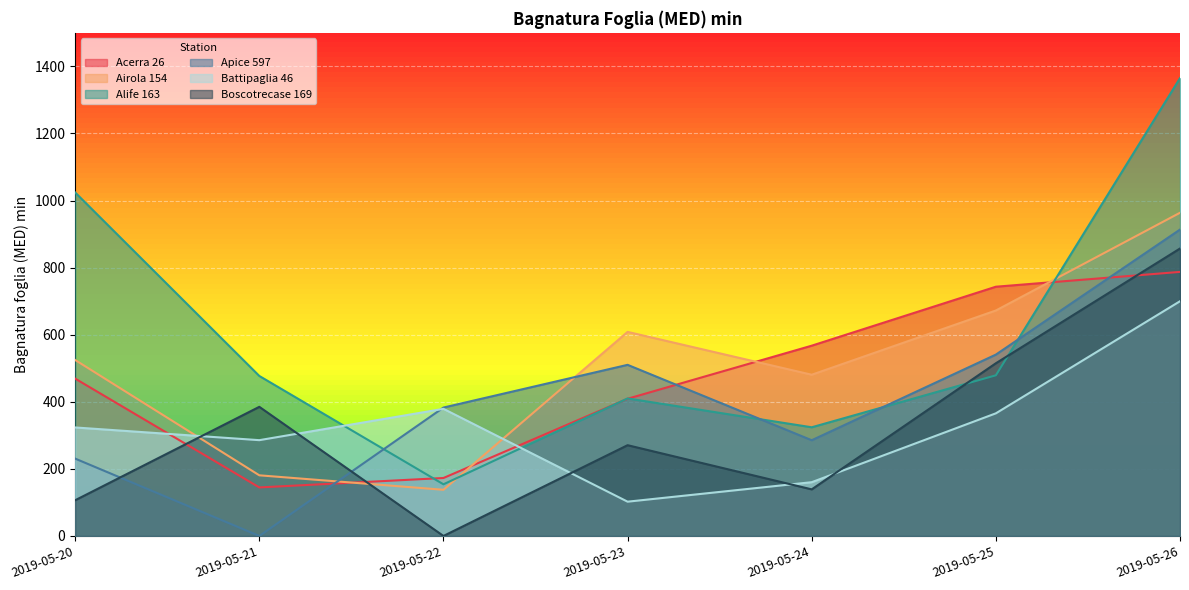

What is the difference between the maximum and minimum values in the Airola 154 series?

825.9